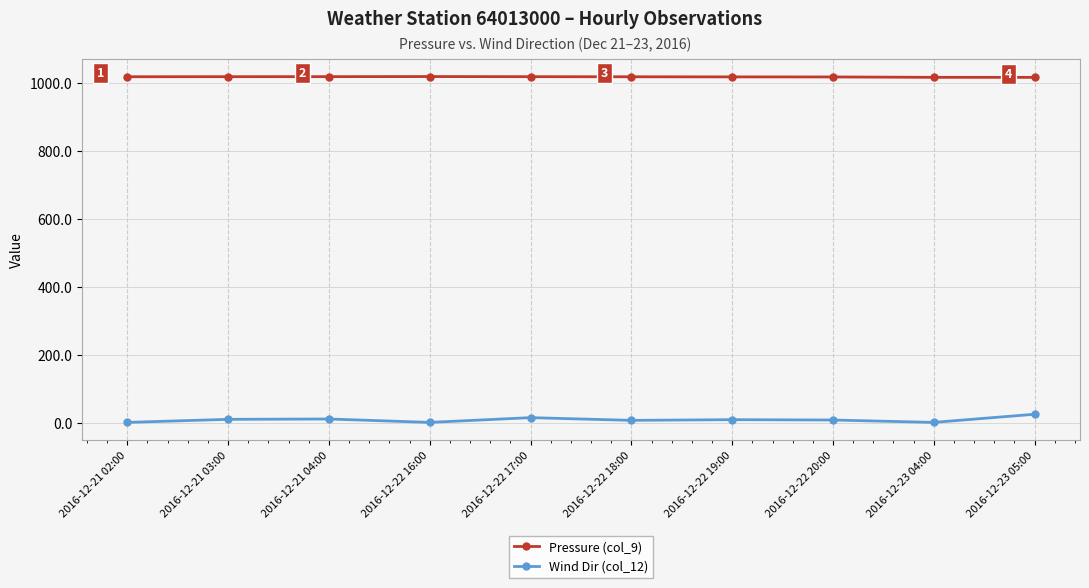

Rank the series at 2016-12-22 20:00 from highest to lowest value.

Pressure (col_9), Wind Dir (col_12)